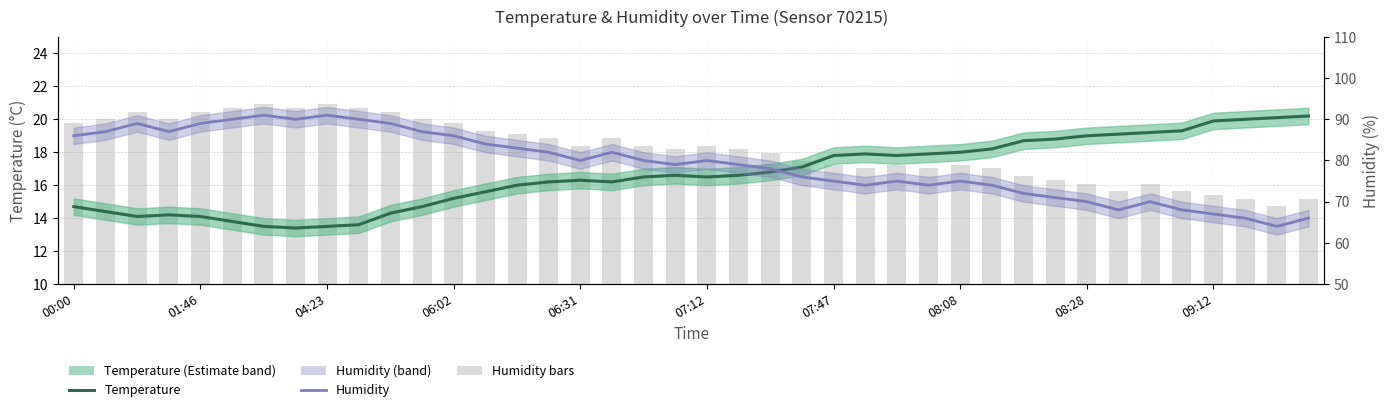

What is the maximum value for Temperature?

20.2